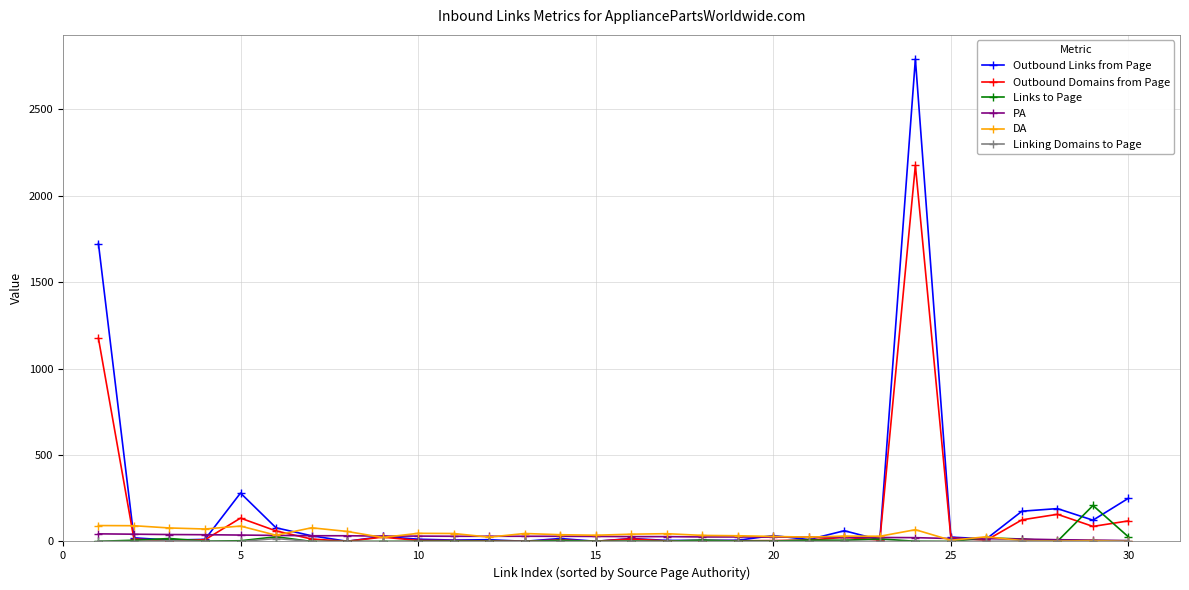

True or false: Outbound Links from Page has more than 0 points higher than both neighbors.

True